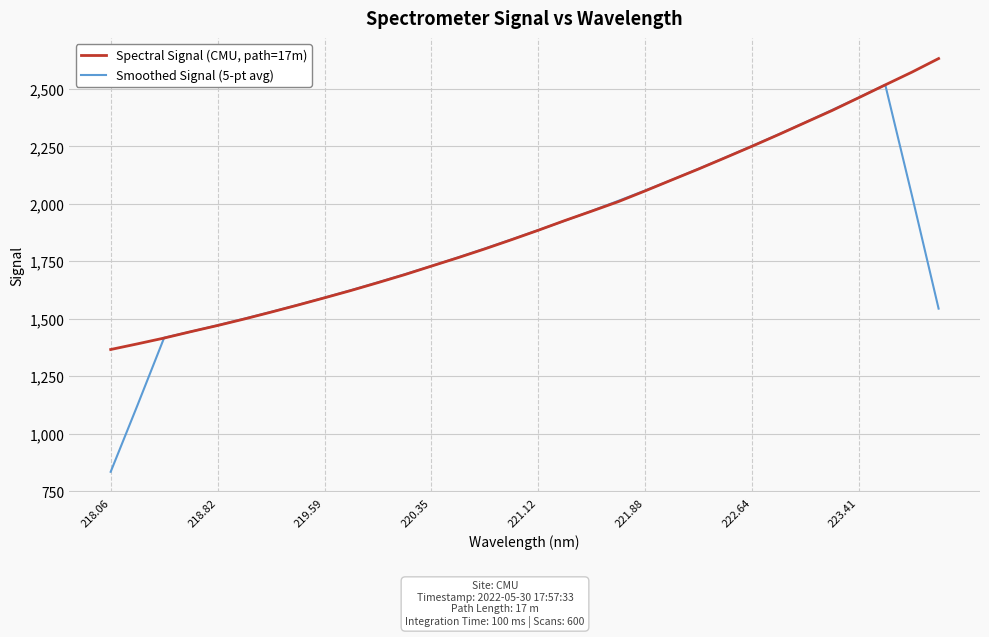

What is the lowest value of the Smoothed Signal (5-pt avg) series?

834.7